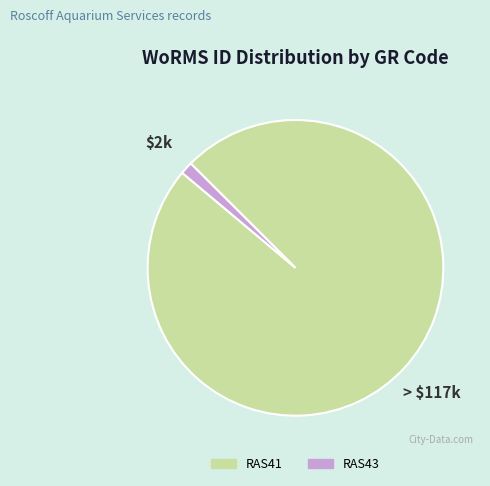

Rank the categories by value from highest to lowest.

RAS41, RAS43